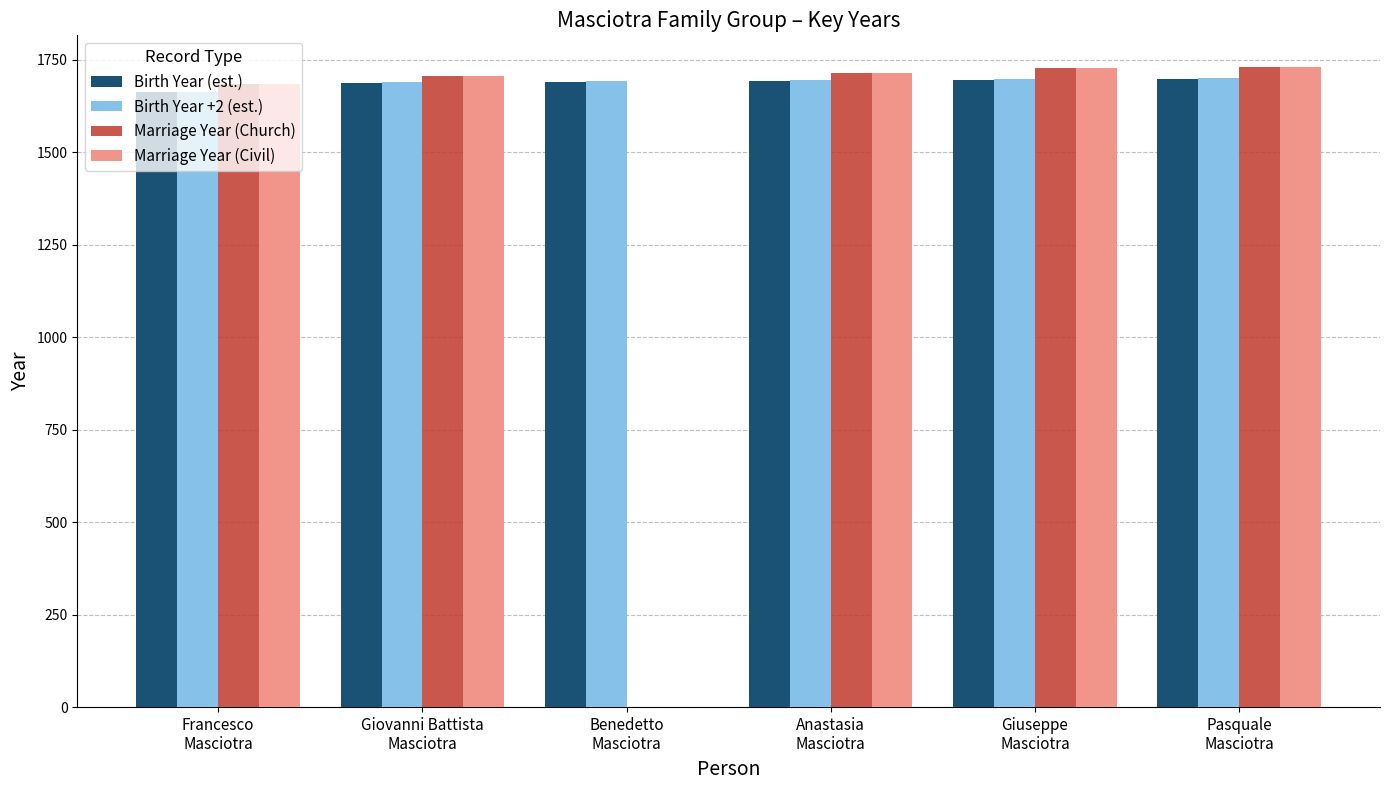

What is the maximum value for Birth Year (est.)?

1699